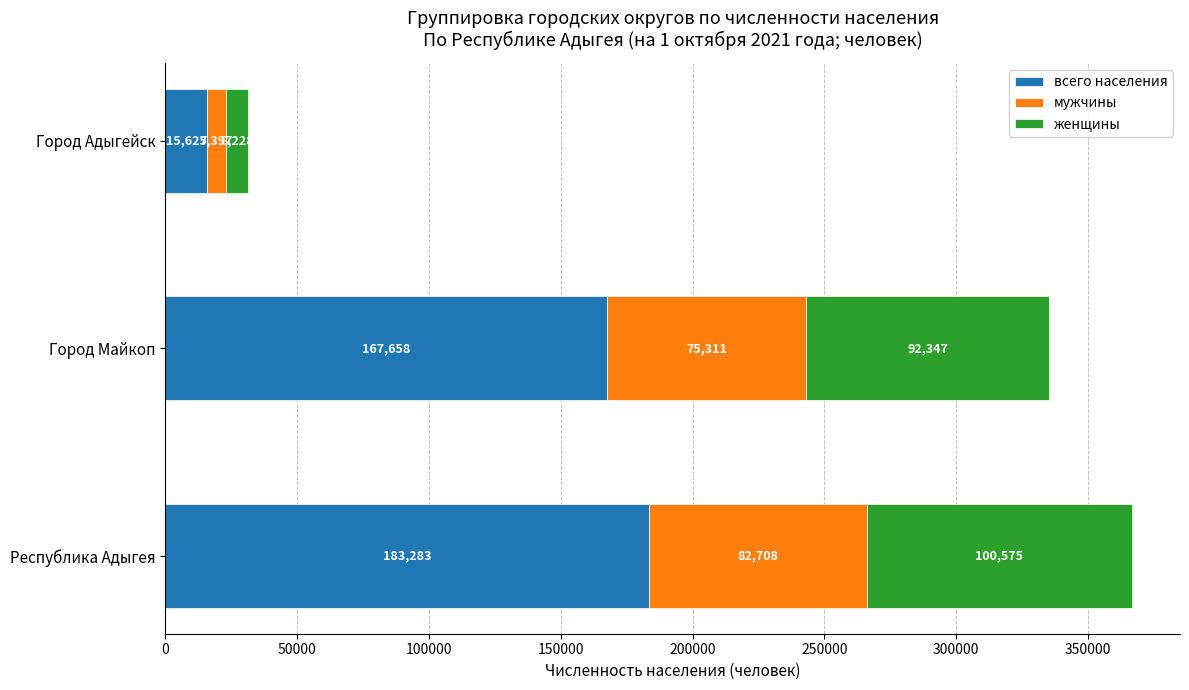

What is the total value across all series at Республика Адыгея?

366566